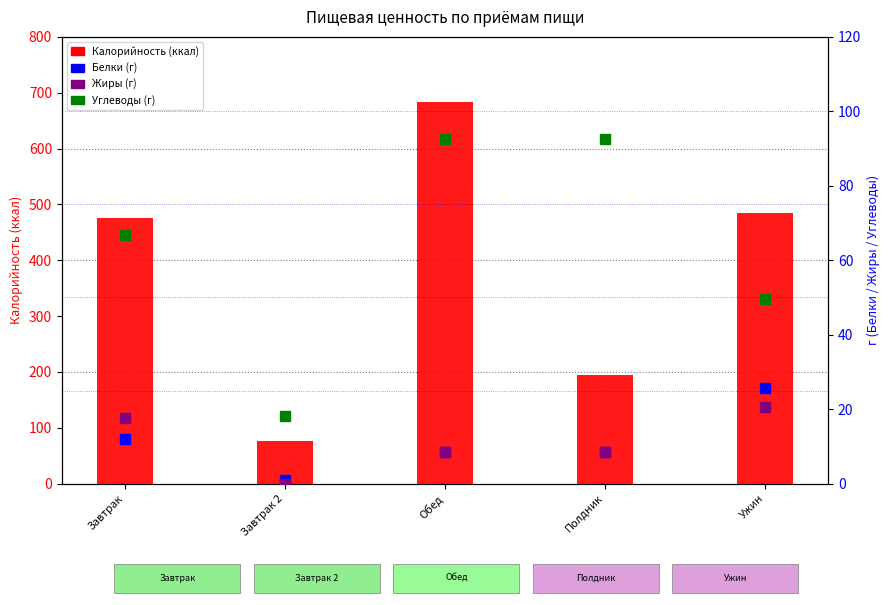

Rank the categories by Углеводы (г) value from lowest to highest.

Завтрак 2, Ужин, Завтрак, Обед, Полдник